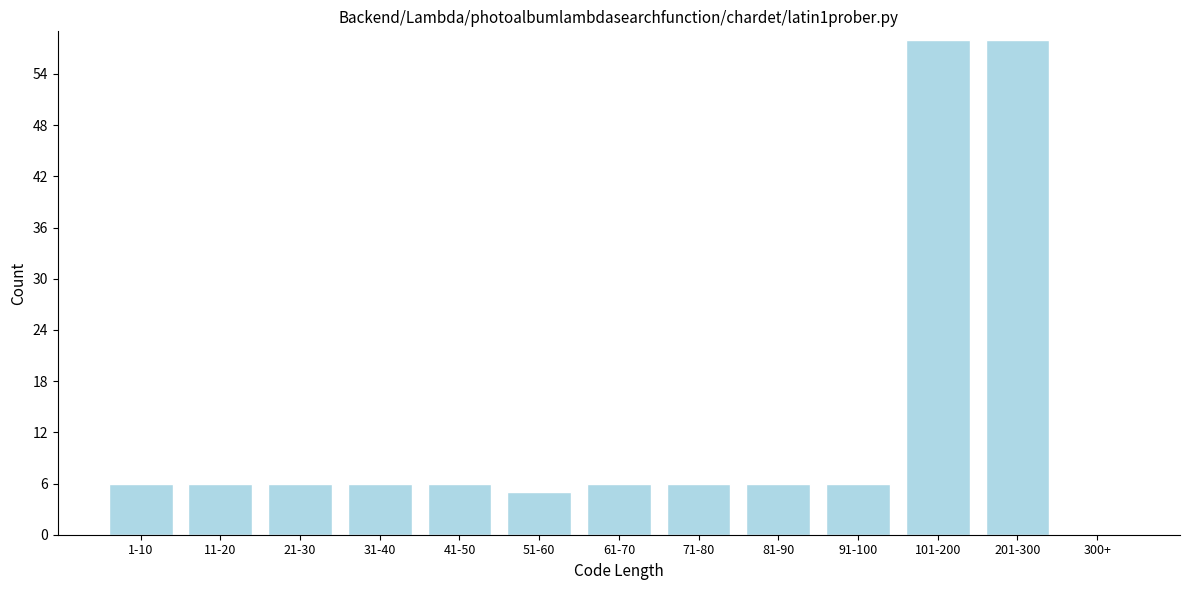

Reading right to left, list all the values displayed in this chart.

300+=0	201-300=58	101-200=58	91-100=6	81-90=6	71-80=6	61-70=6	51-60=5	41-50=6	31-40=6	21-30=6	11-20=6	1-10=6